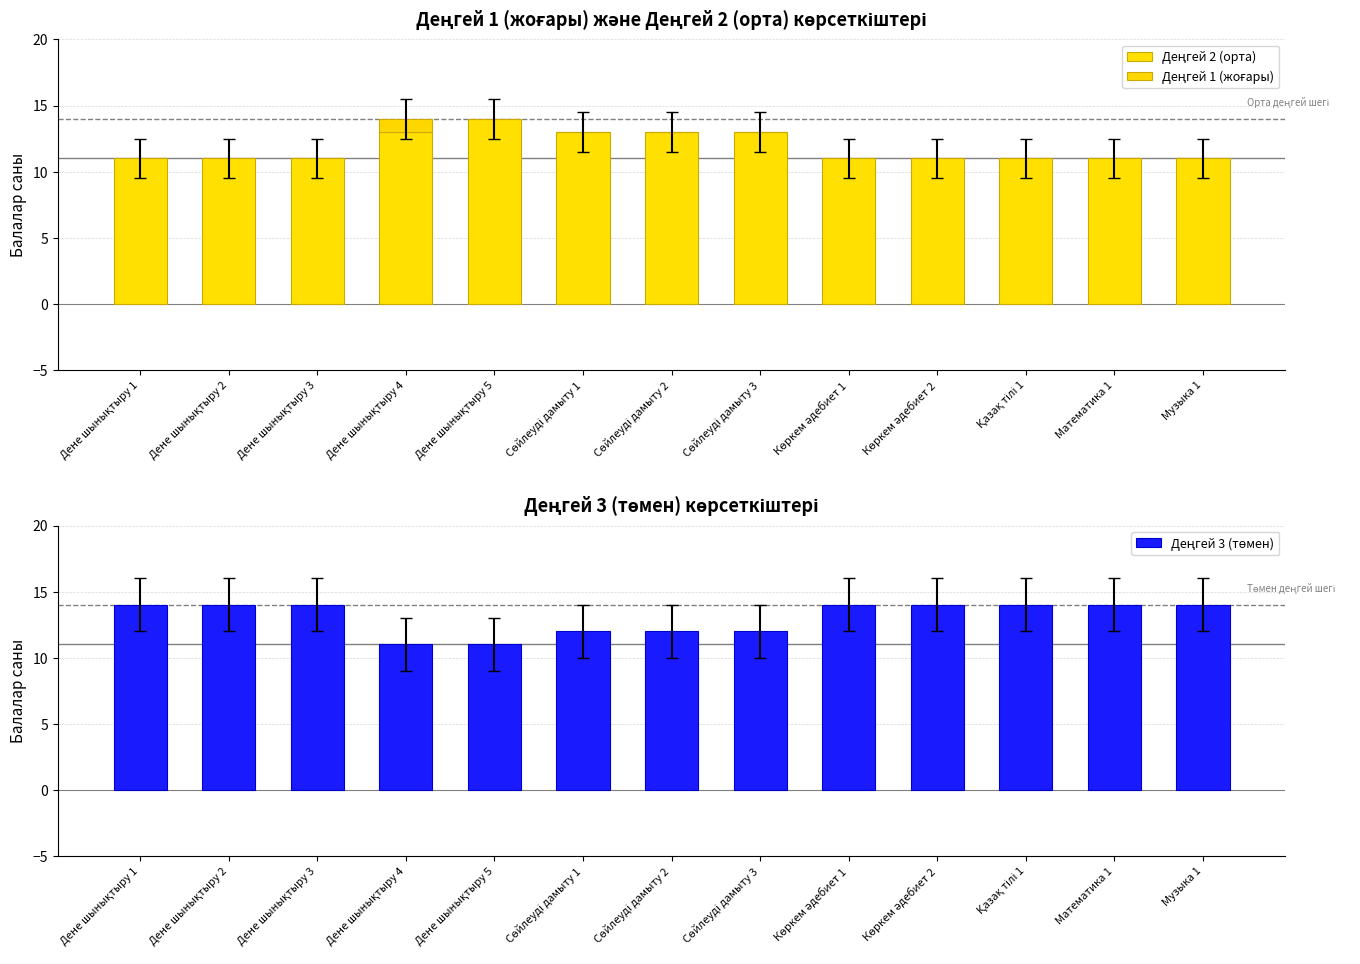

Count the number of categories in the chart.

13